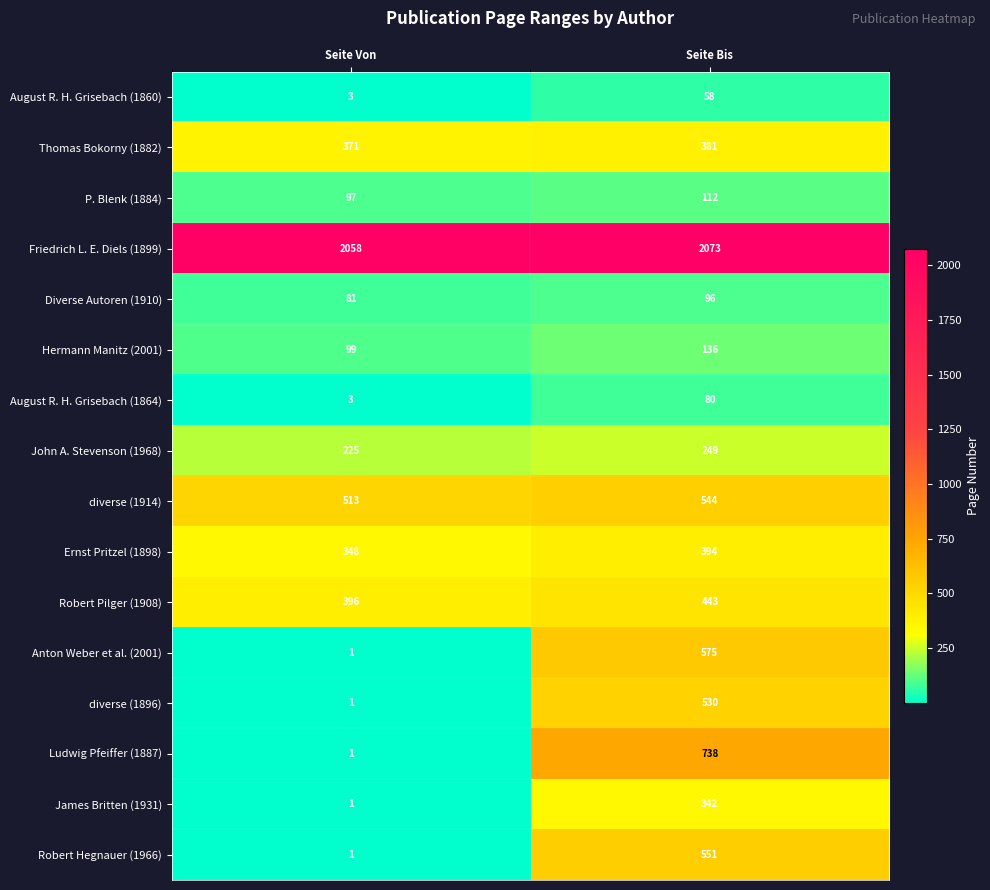

At which category does the chart reach its minimum across all series?

Seite Von